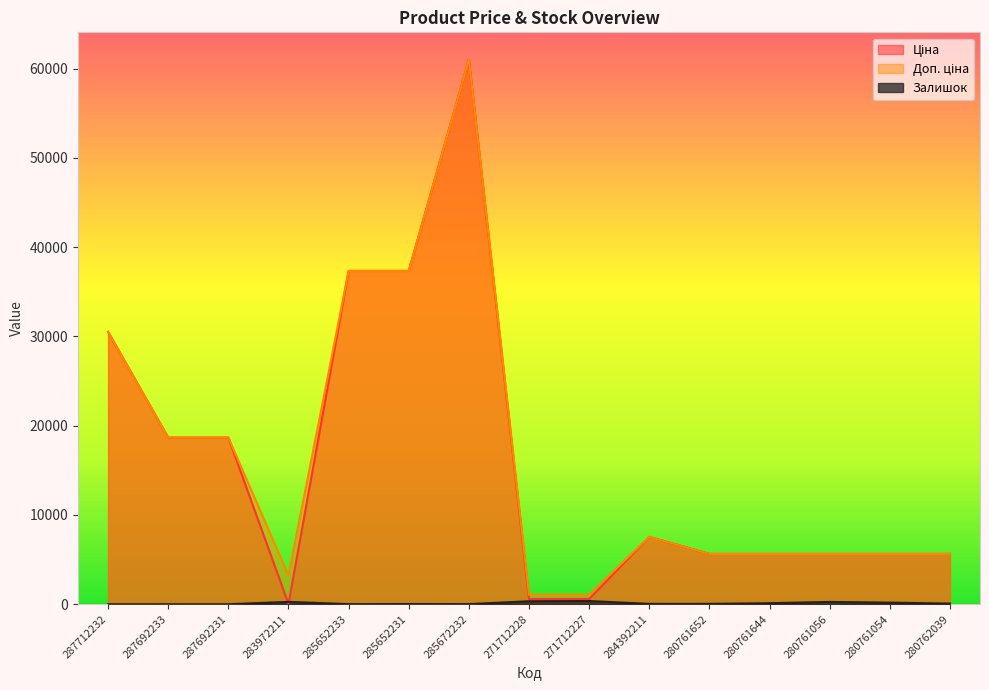

True or false: Доп. ціна and Ціна intersect in this chart.

False